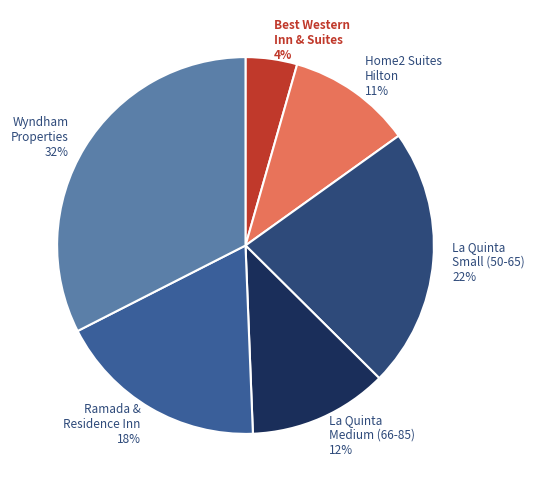

Combined, do Home2 Suites Hilton 11% and Best Western Inn & Suites 4% account for over 50%?

No